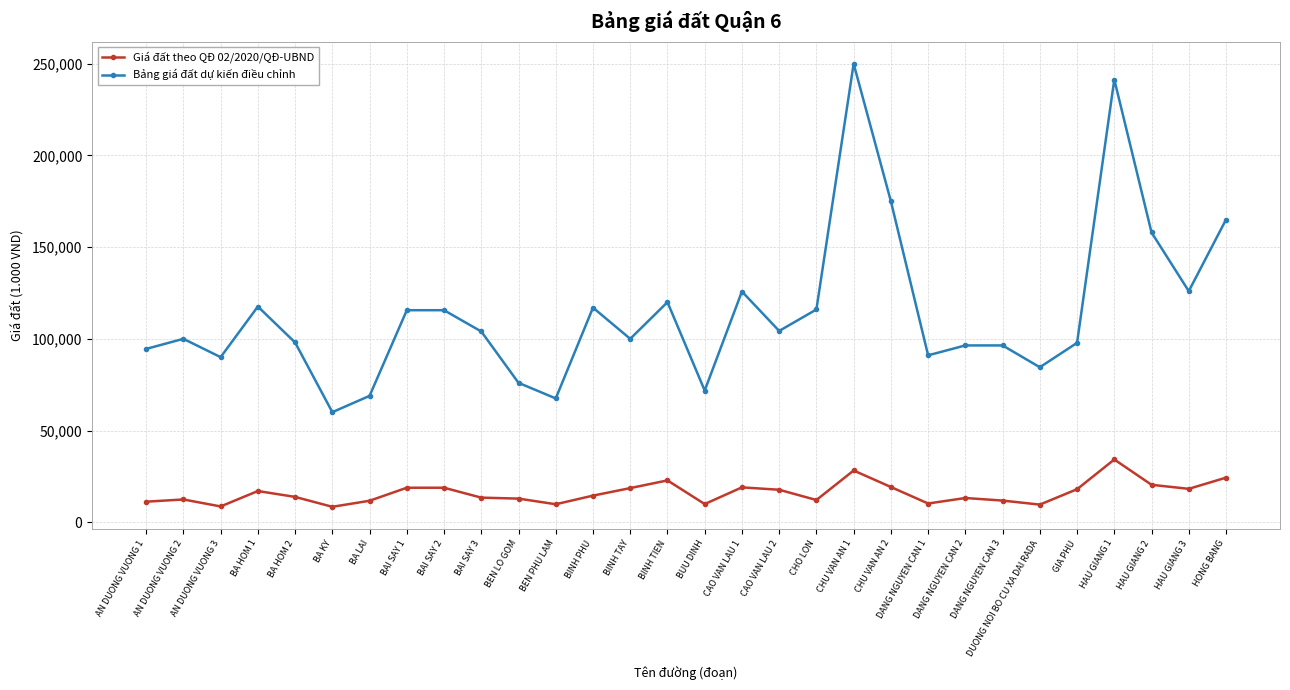

At which category does the chart reach its peak across all series?

CHU VAN AN 1